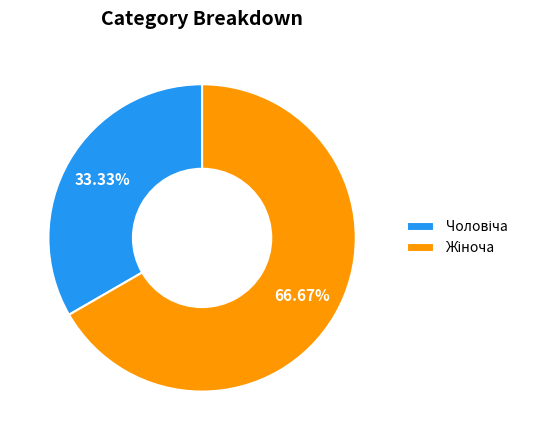

Does any single category account for the majority?

Yes